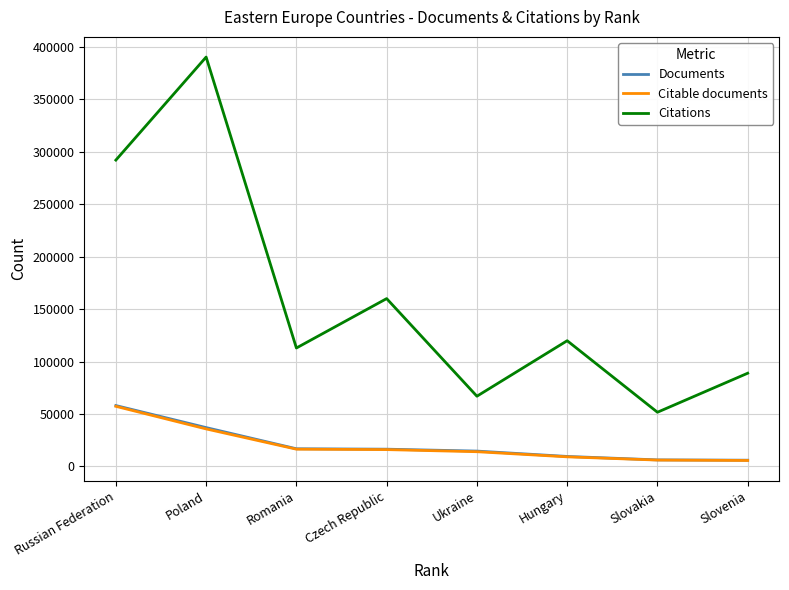

Does the chart have visible grid lines?

Yes